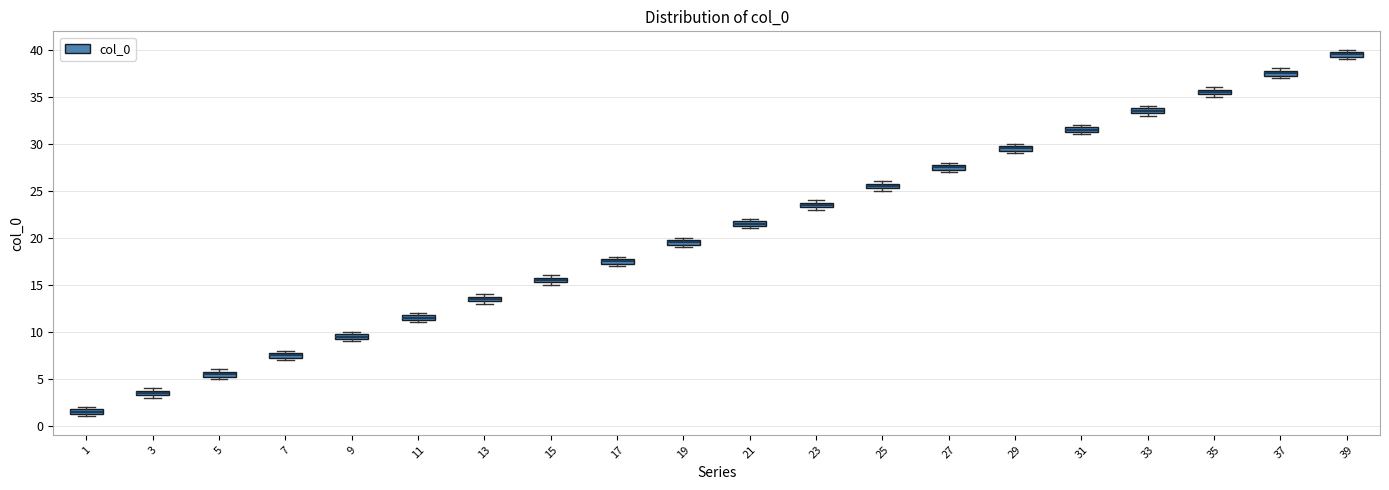

Which box has the lowest median line?

1